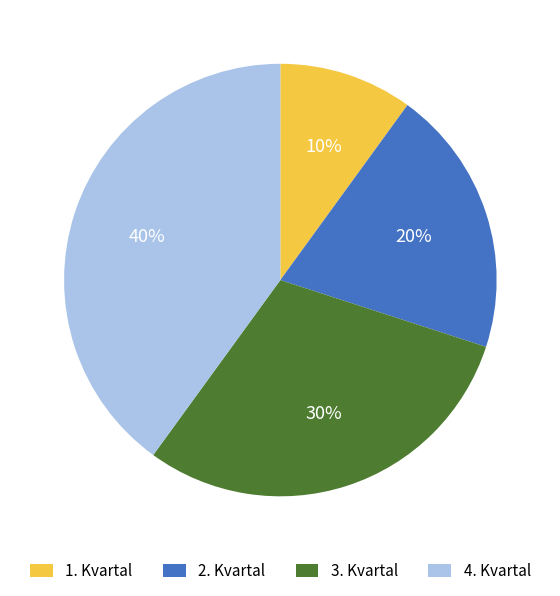

Which category has the biggest portion of the pie?

4. Kvartal